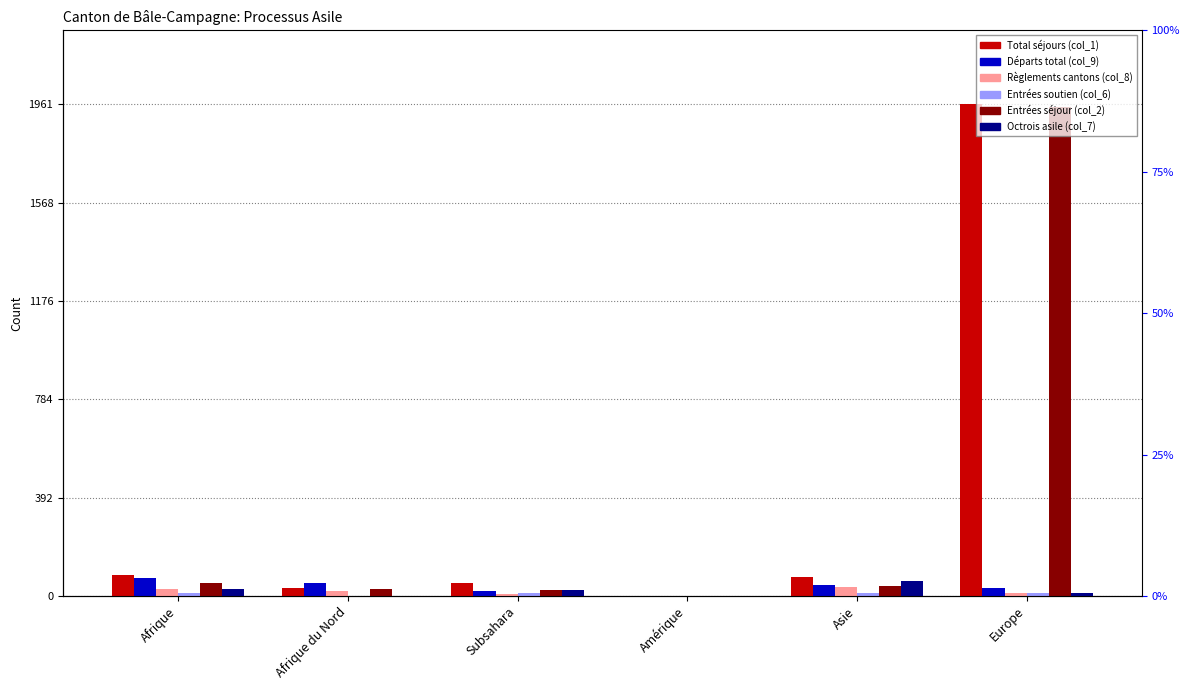

What is the value of the Entrées (col_6) bar at the 3rd from the left?

12